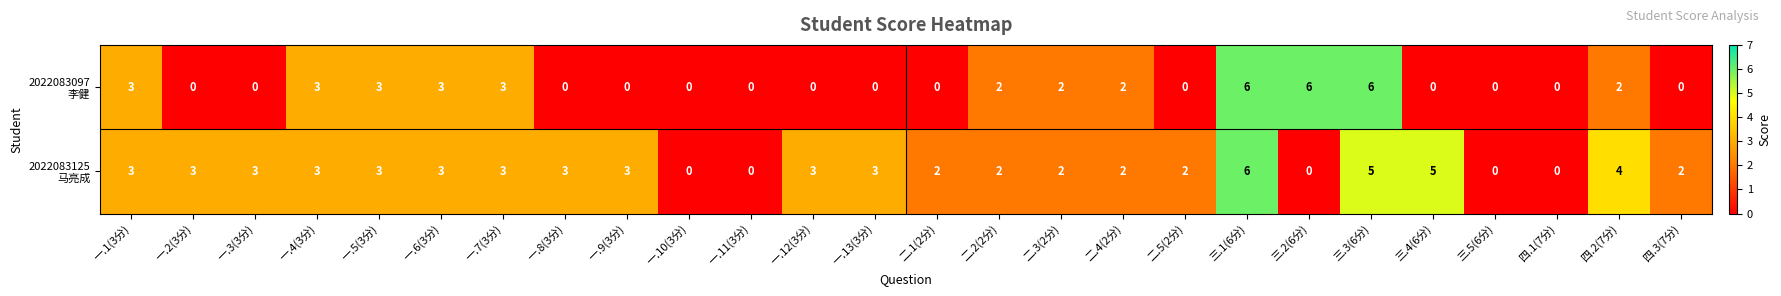

How many series are shown in this chart?

2